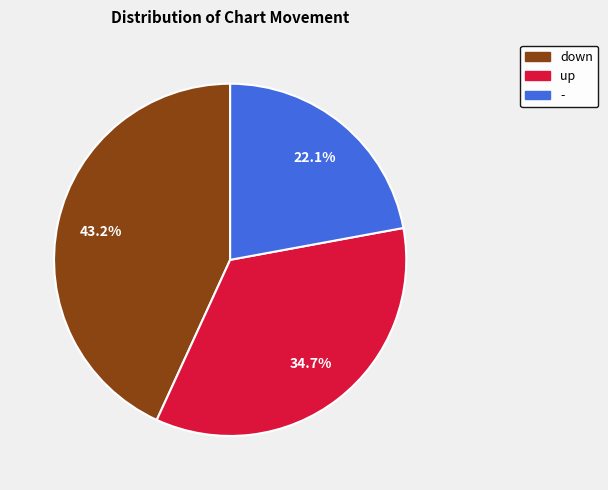

Which has a higher value, up or -?

up